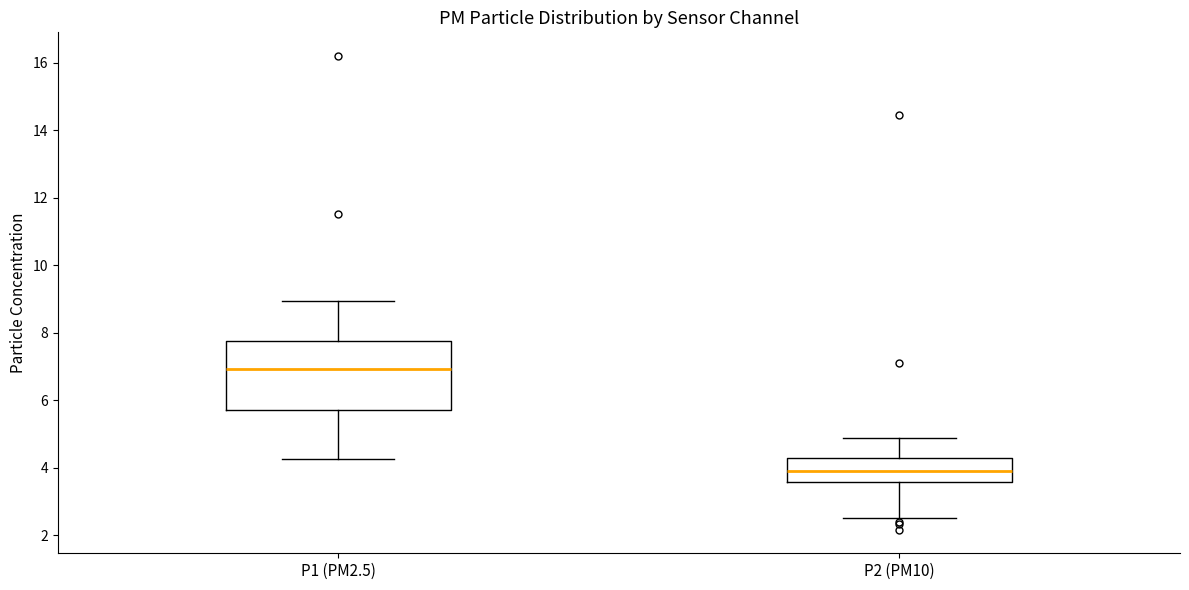

Which box's median line is the lowest?

P2 (PM10)